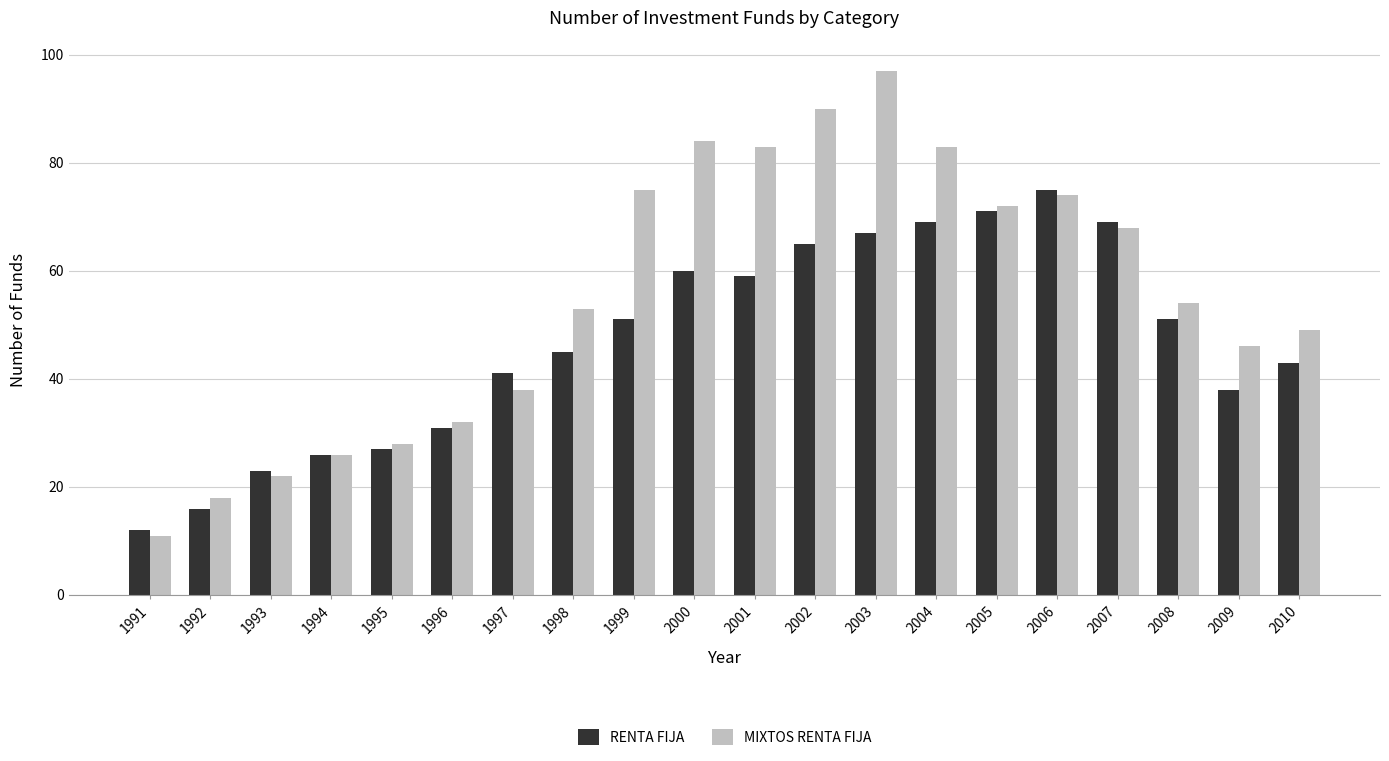

What is the difference between the maximum and minimum values in the RENTA FIJA series?

63